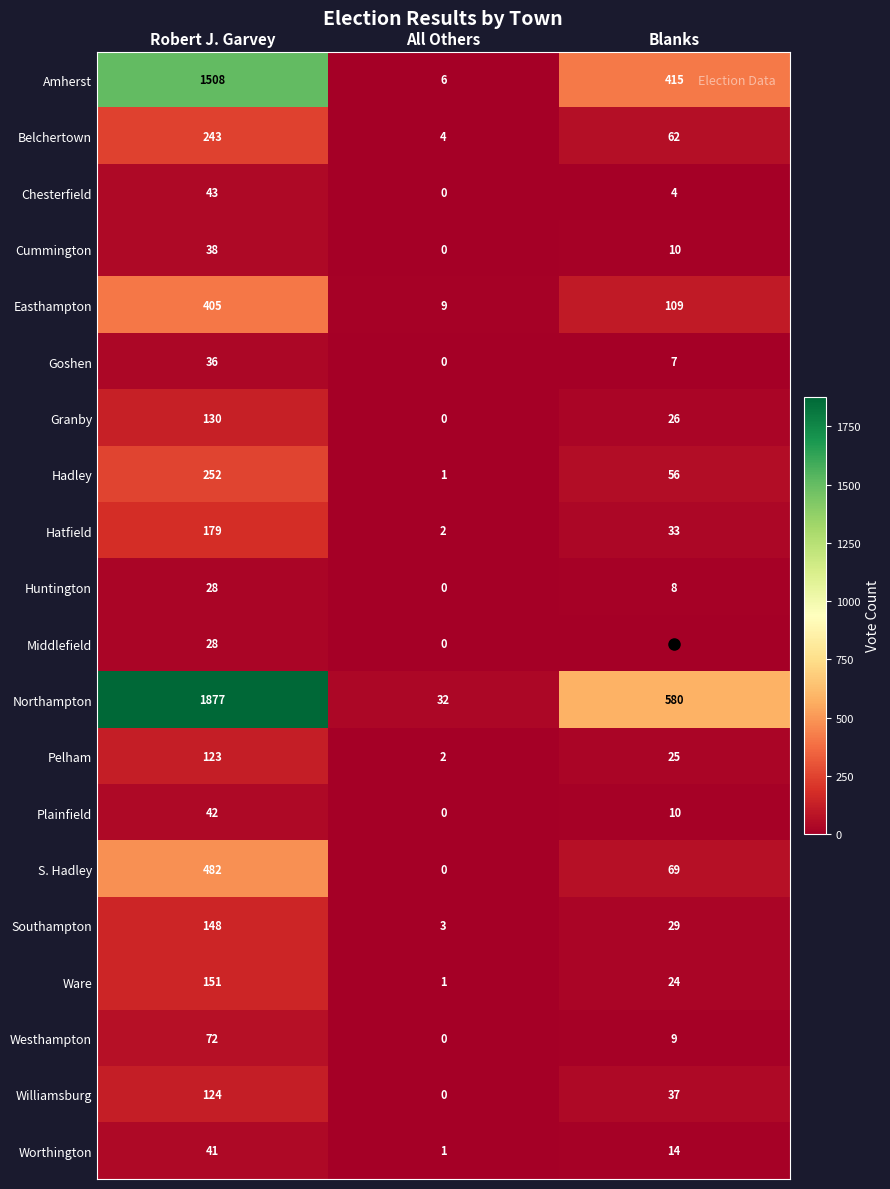

Is it true that Easthampton equals 9 at All Others?

True